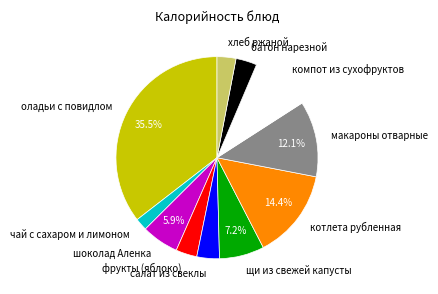

What is the ratio of the value at батон нарезной to the value at компот из сухофруктов?

0.4